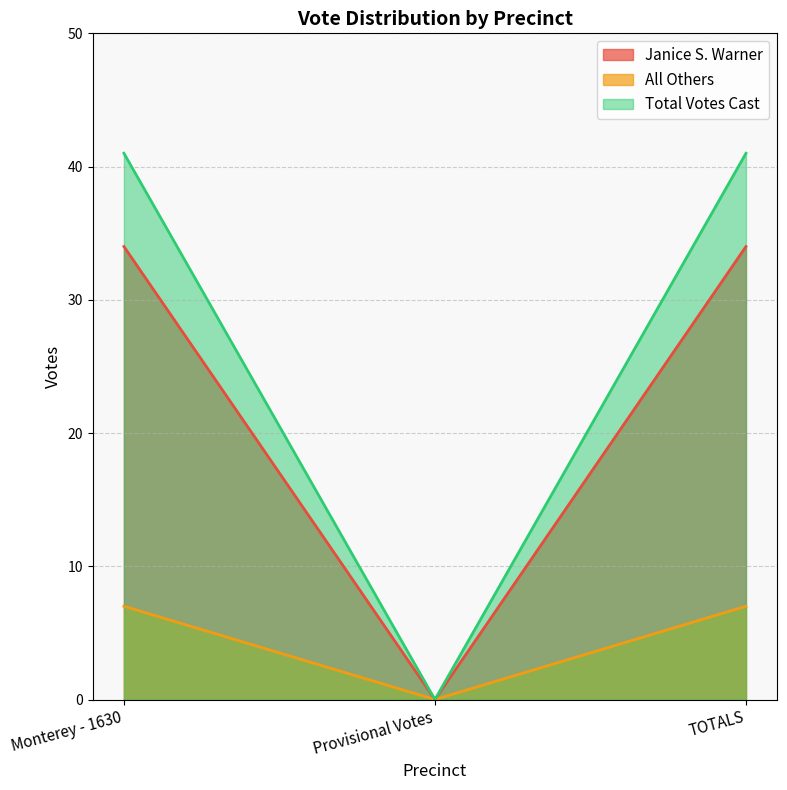

At which category does the chart reach its peak across all series?

Monterey - 1630